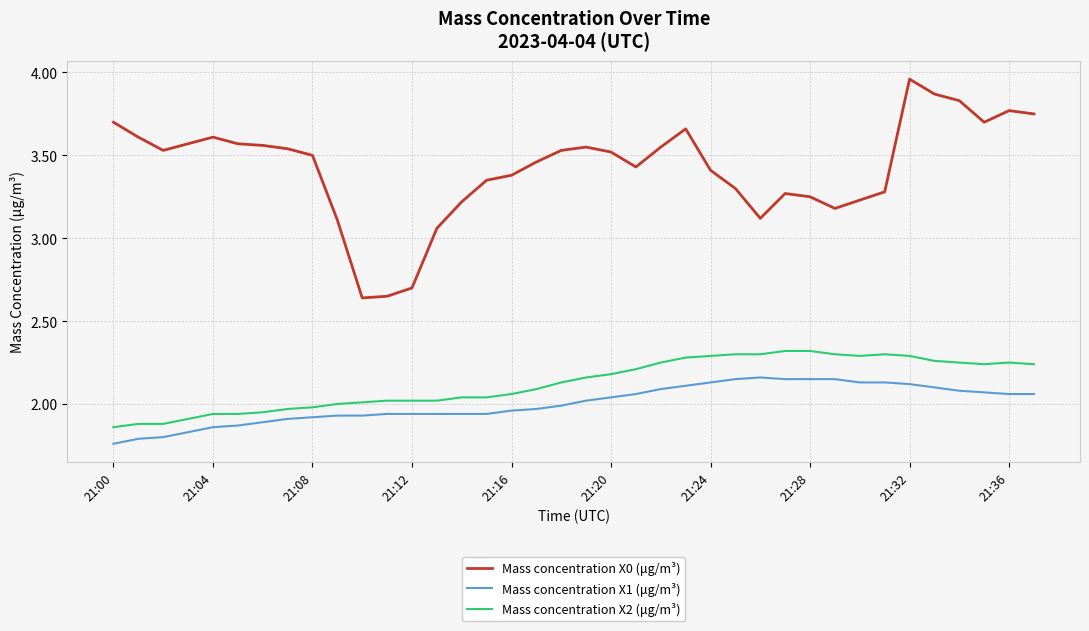

Which series has the largest total across all categories?

Mass concentration X0 (μg/m³)